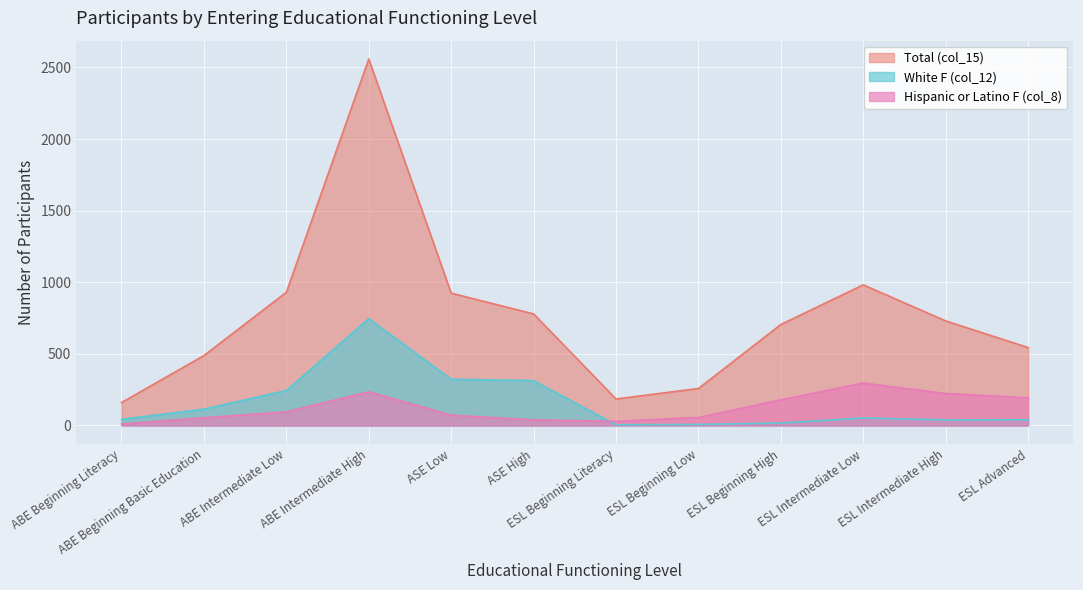

Is the value of Hispanic or Latino F (col_8) at ABE Intermediate High greater than the value of White F (col_12) at ESL Beginning Literacy?

Yes